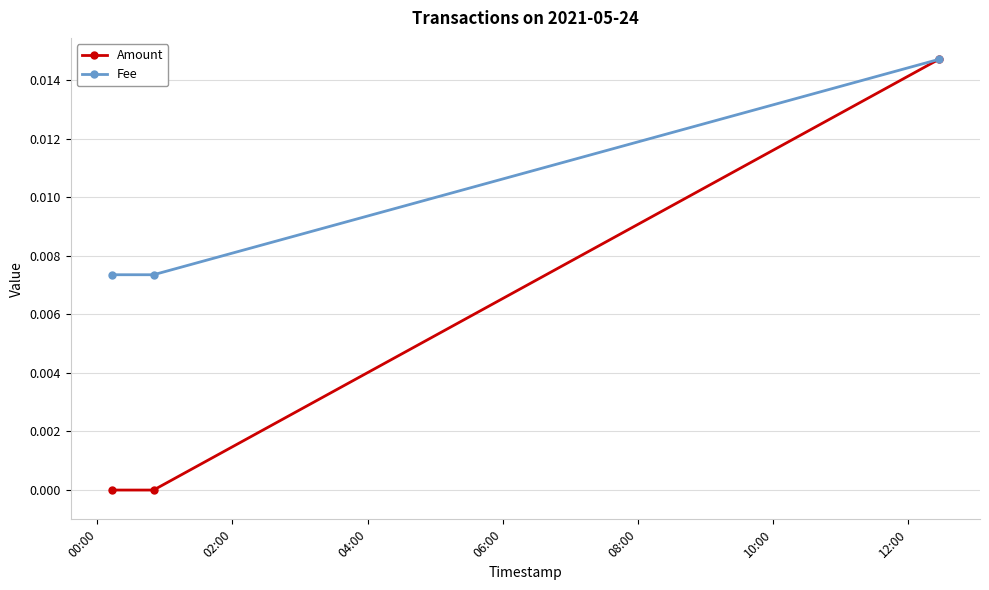

What are all the series names shown in the legend?

Amount, Fee